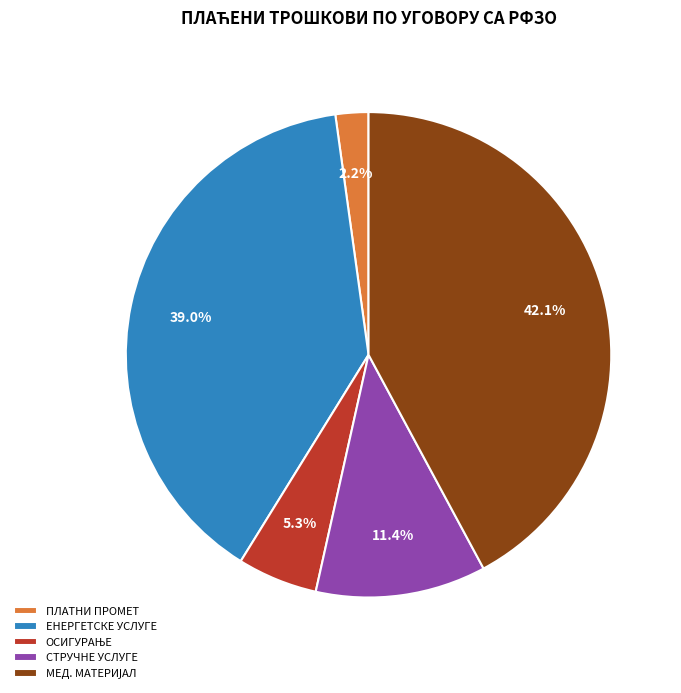

Which slice is the smallest?

ПЛАТНИ ПРОМЕТ